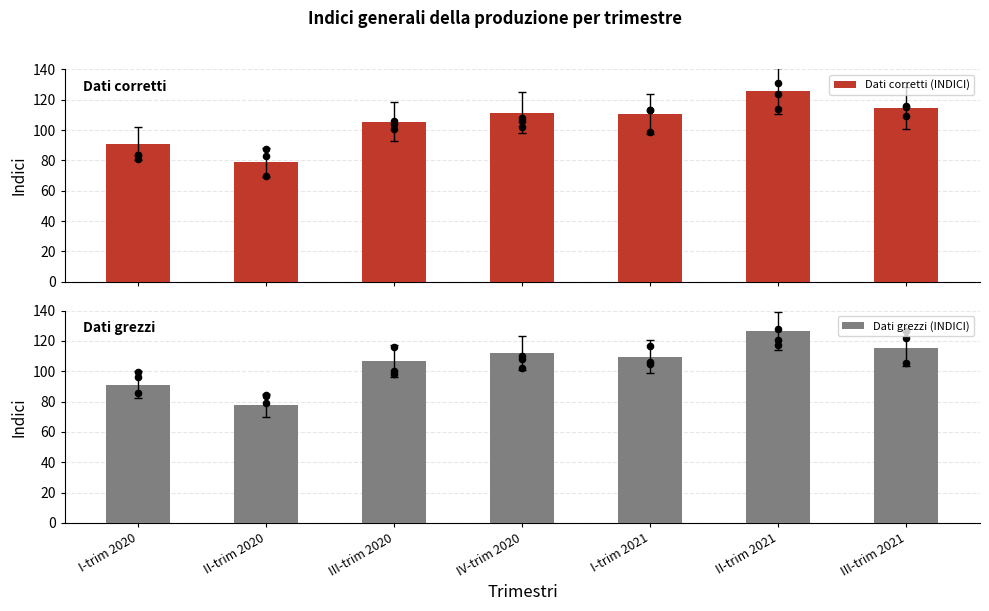

Which series has the widest spread of Y values?

Dati grezzi (INDICI)